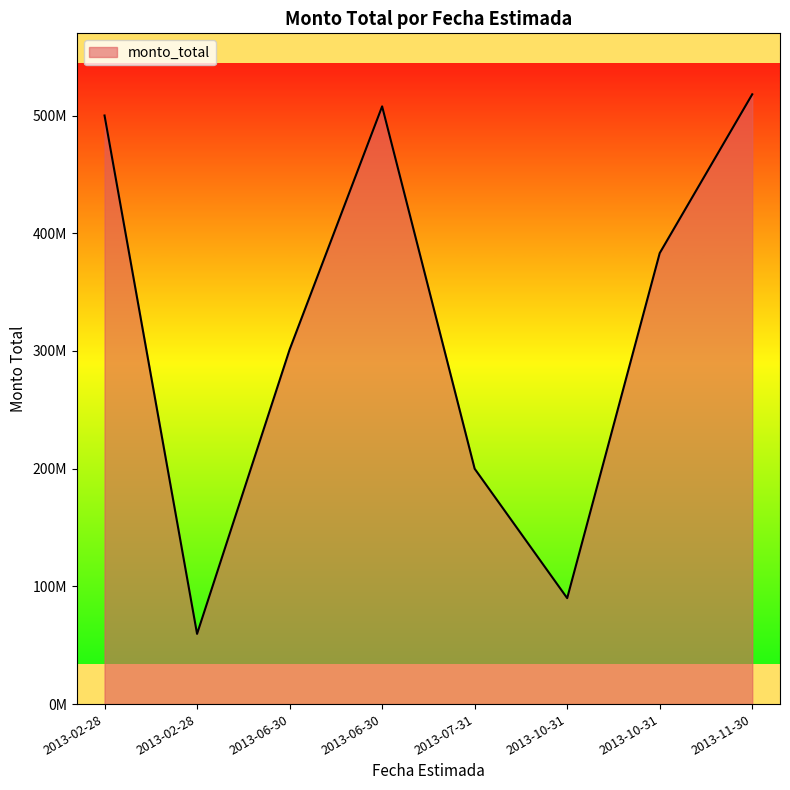

Does the chart have visible grid lines?

No